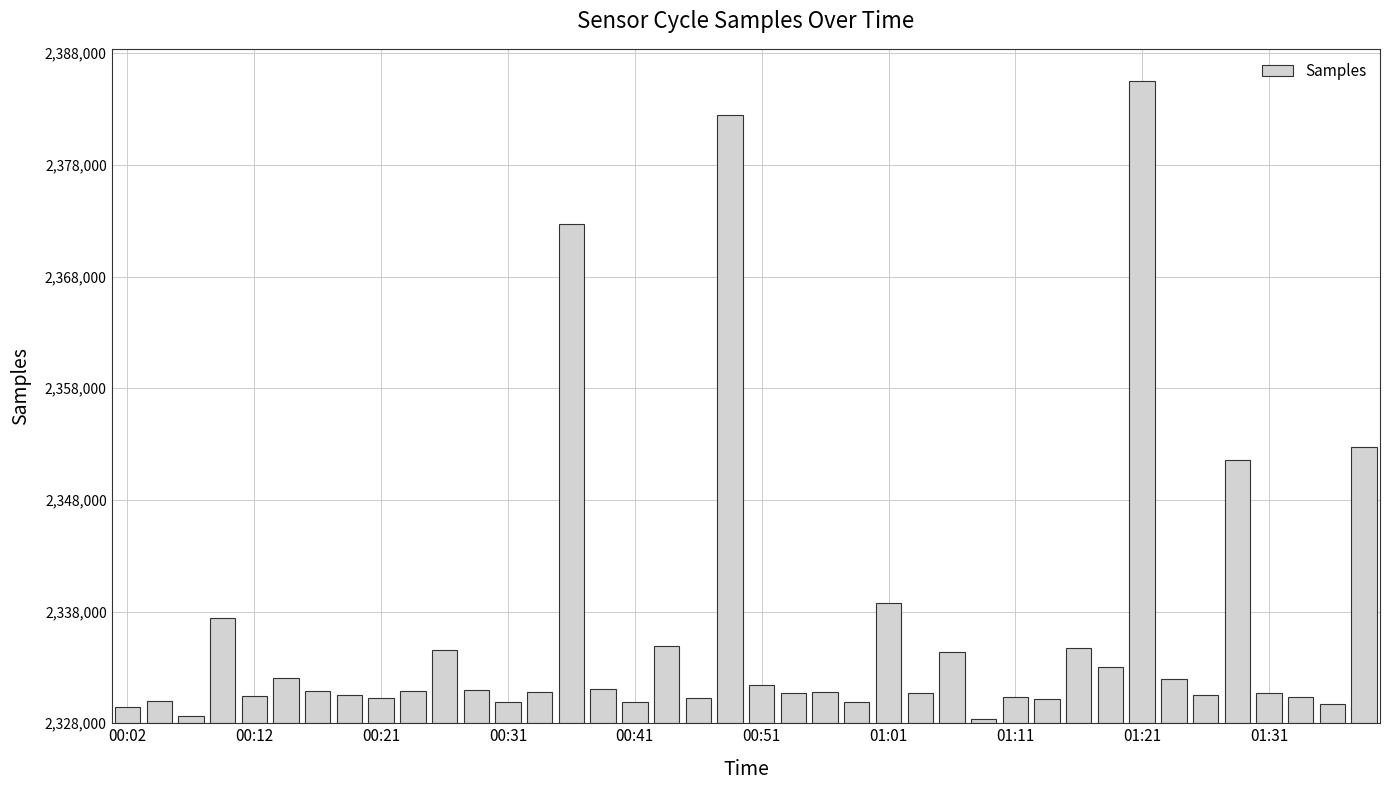

List the labels in order of value, smallest first.

27, 00:21, 00:02, 38, 12, 23, 16, 00:12, 29, 18, 01:21, 37, 28, 00:41, 34, 01:11, 36, 25, 21, 13, 22, 01:01, 01:31, 11, 15, 20, 33, 00:51, 31, 26, 10, 30, 17, 00:31, 24, 35, 39, 14, 19, 32